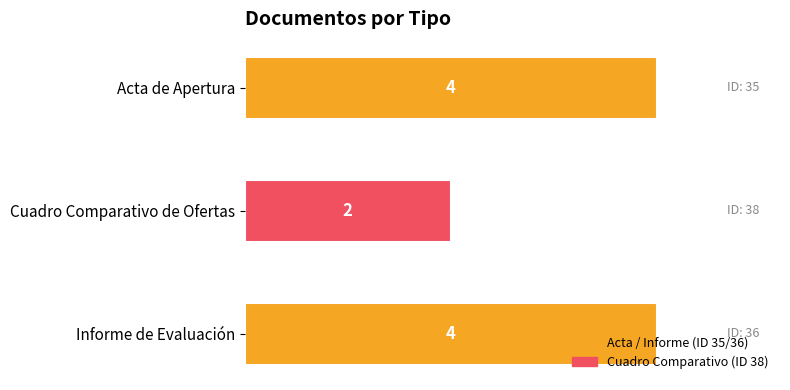

Are the bars horizontal?

Yes